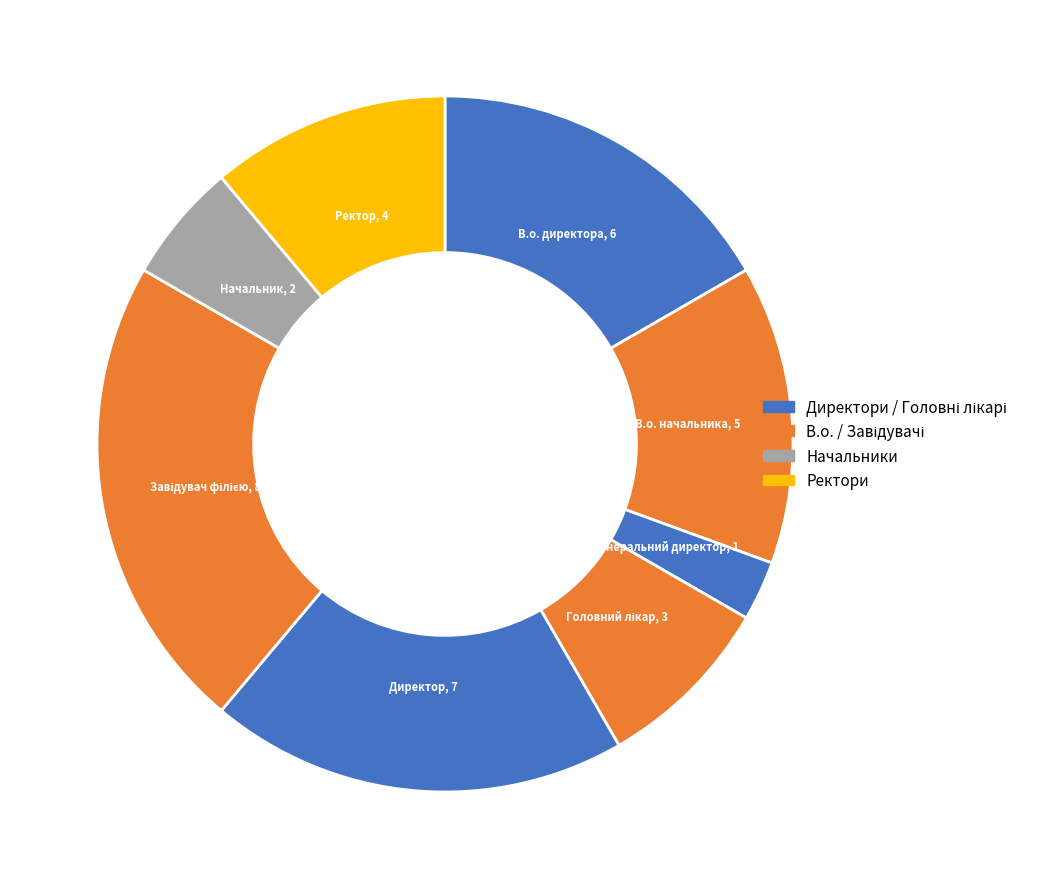

Is there any slice that represents more than half of the pie?

No